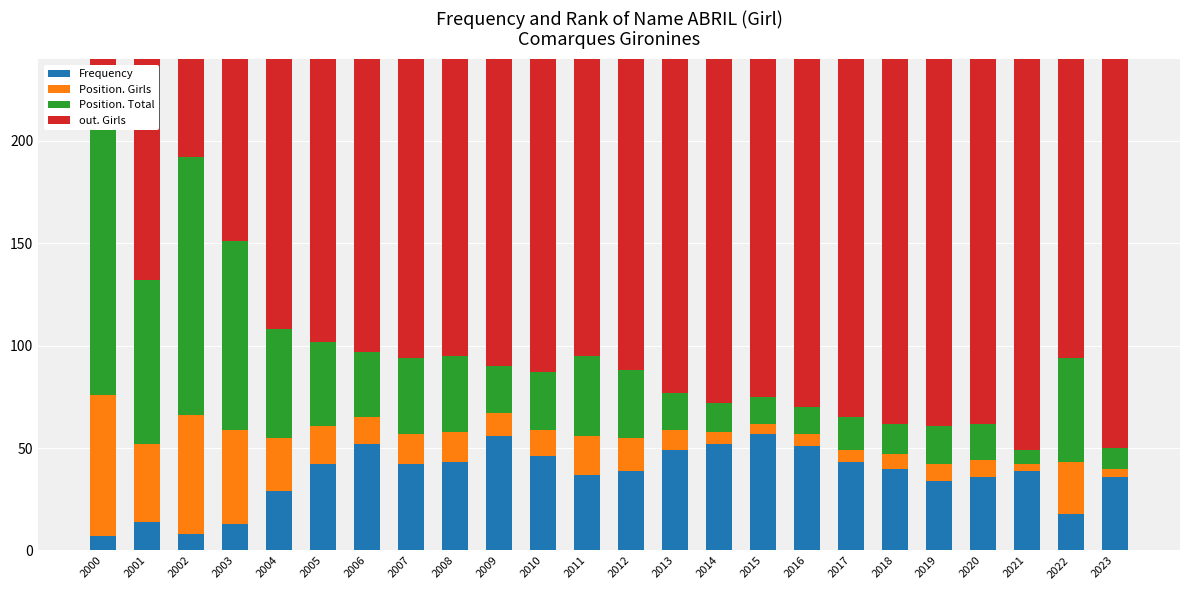

Which series has the largest total across all categories?

out. Girls